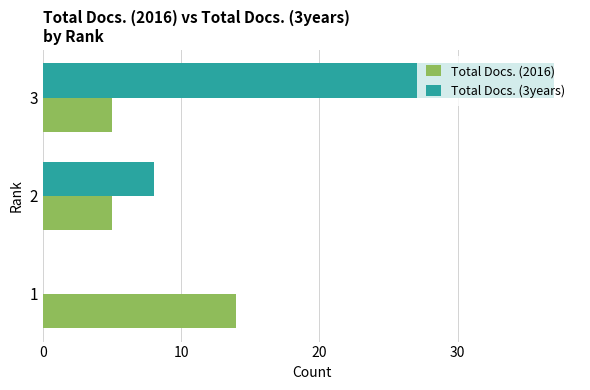

What is the maximum value for Total Docs. (3years)?

37